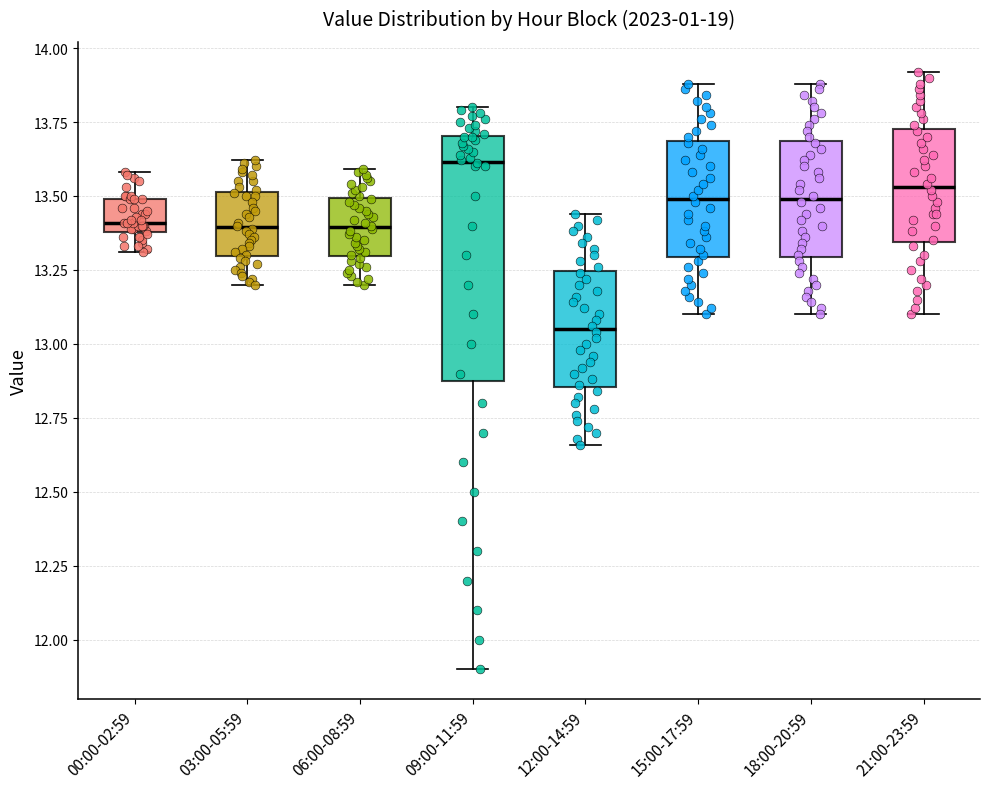

Where is the upper edge of the box for 21:00-23:59 on the y-axis? The values are not printed on the chart, so give them approximately, as read against the axis.

13.75